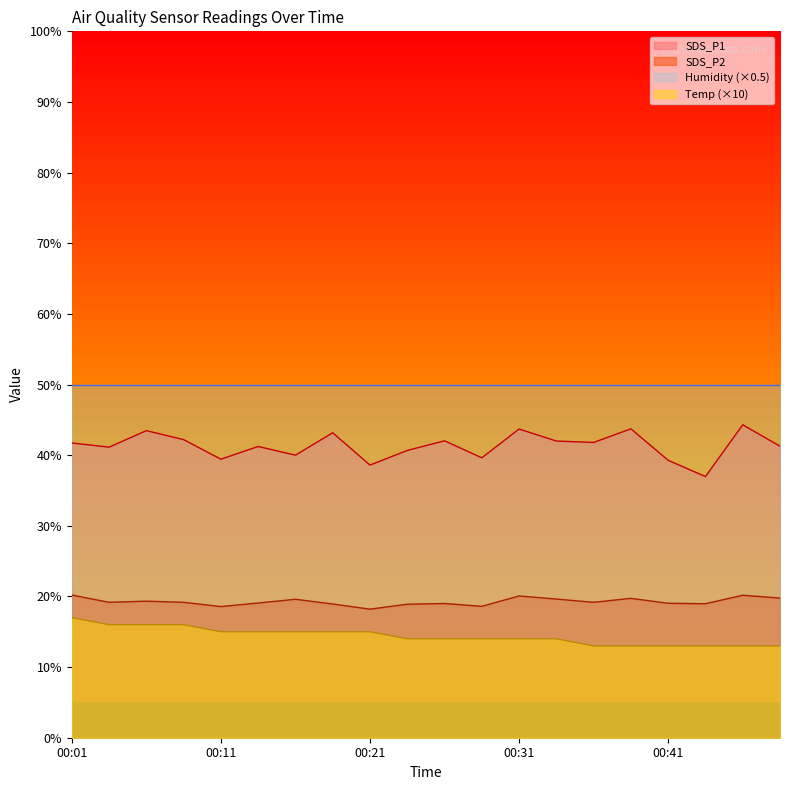

Is the value of Temp at 00:14 greater than the value of SDS_P1 at 00:33?

No